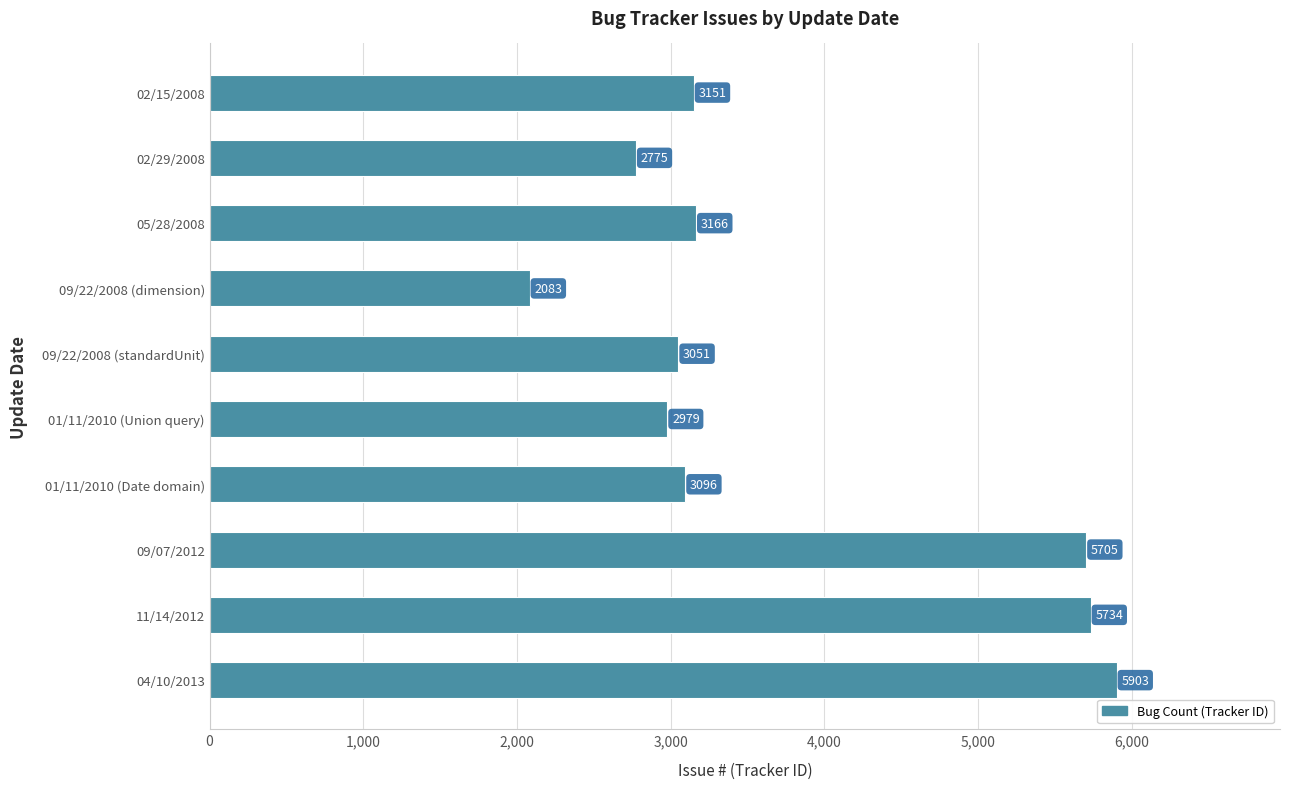

Are the bars horizontal?

Yes